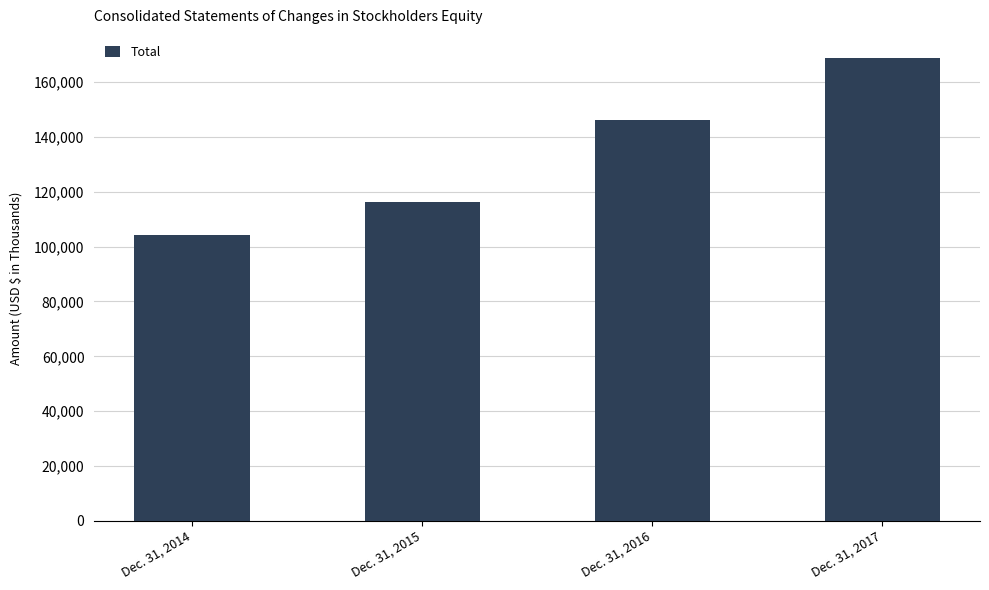

Which label corresponds to the smallest value in the chart?

Dec. 31, 2014